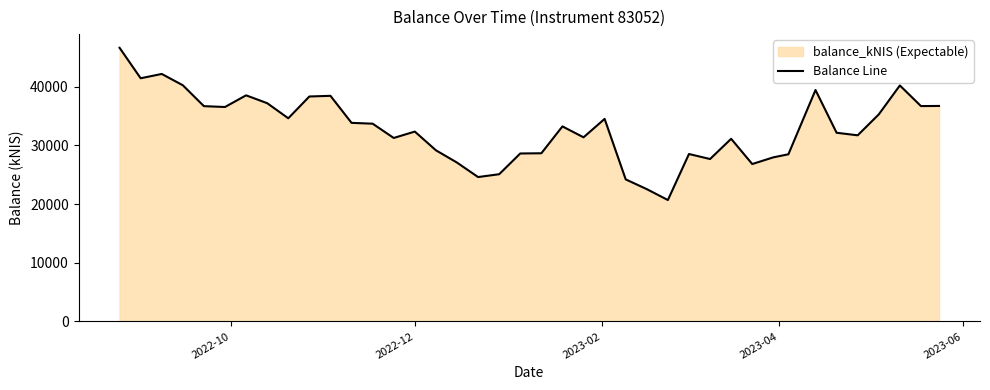

What is the difference between the maximum and minimum values?

25916.4